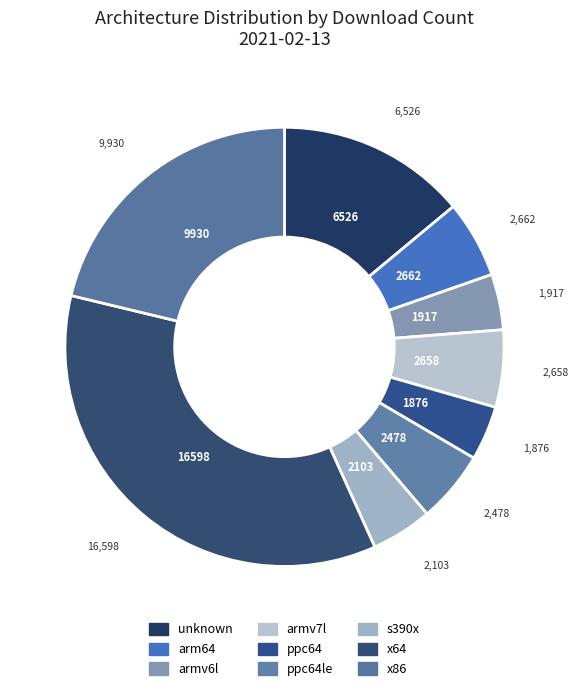

How many segments does this pie chart have?

9